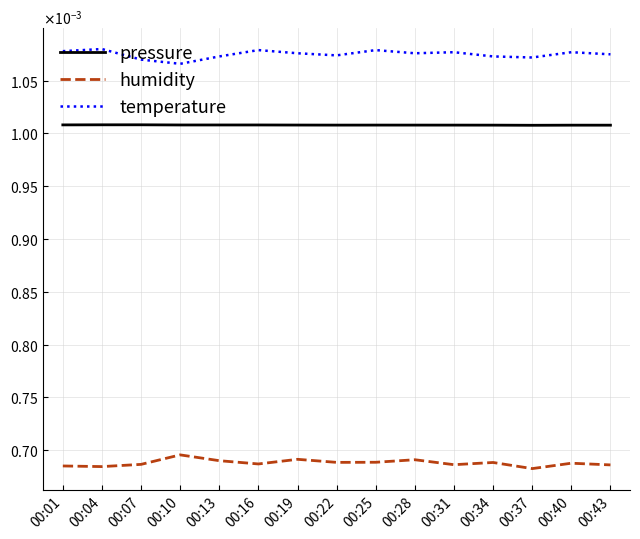

Does the chart display data point markers on the line(s)?

No